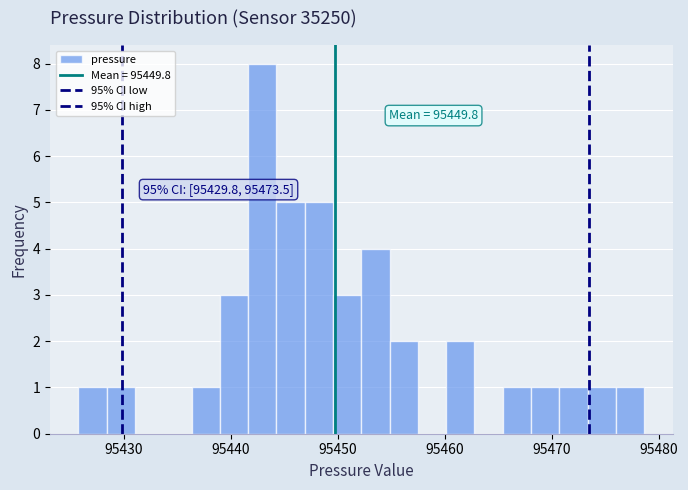

Read against the x-axis, roughly where is the centre of the tallest bar?

95443